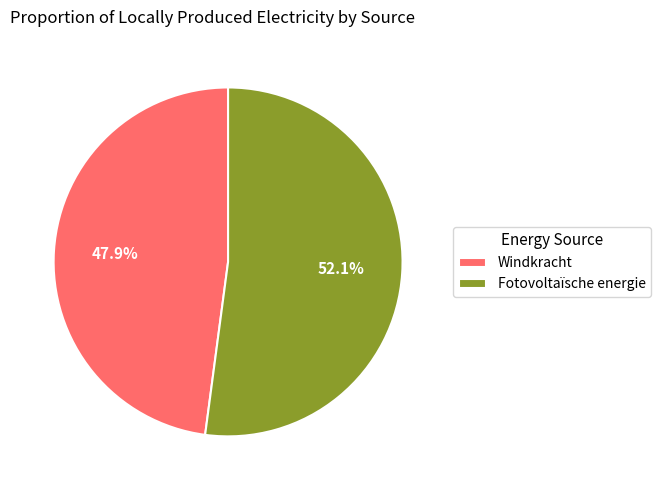

Which slice represents more than half of the pie?

Fotovoltaïsche energie